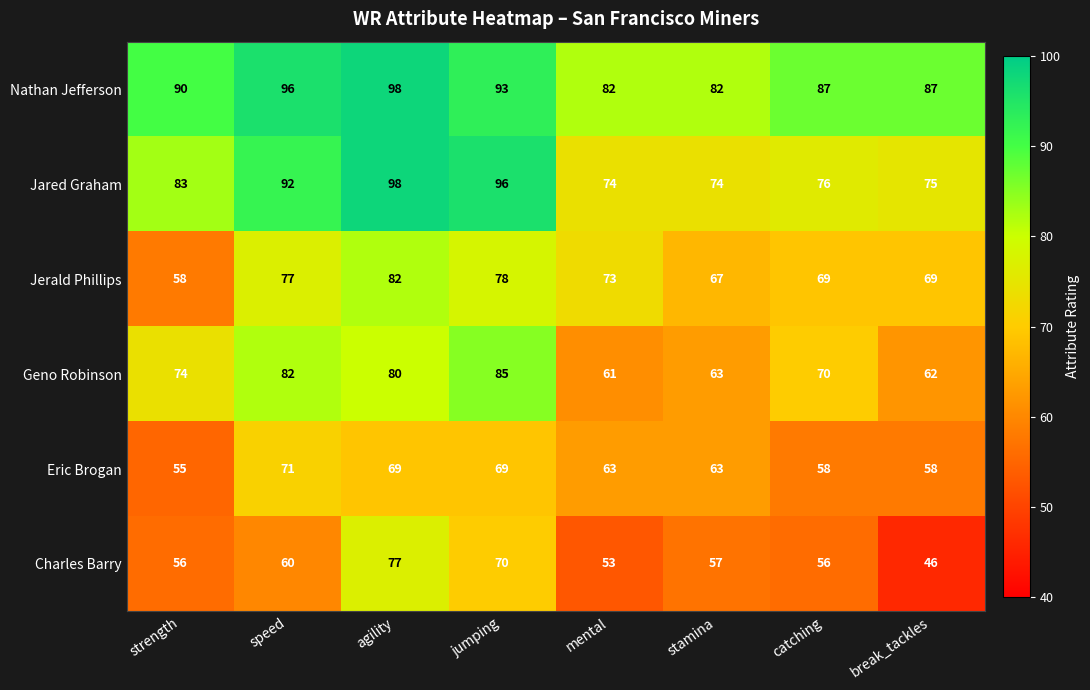

At speed, list the series in order from smallest to largest.

Charles Barry, Eric Brogan, Jerald Phillips, Geno Robinson, Jared Graham, Nathan Jefferson